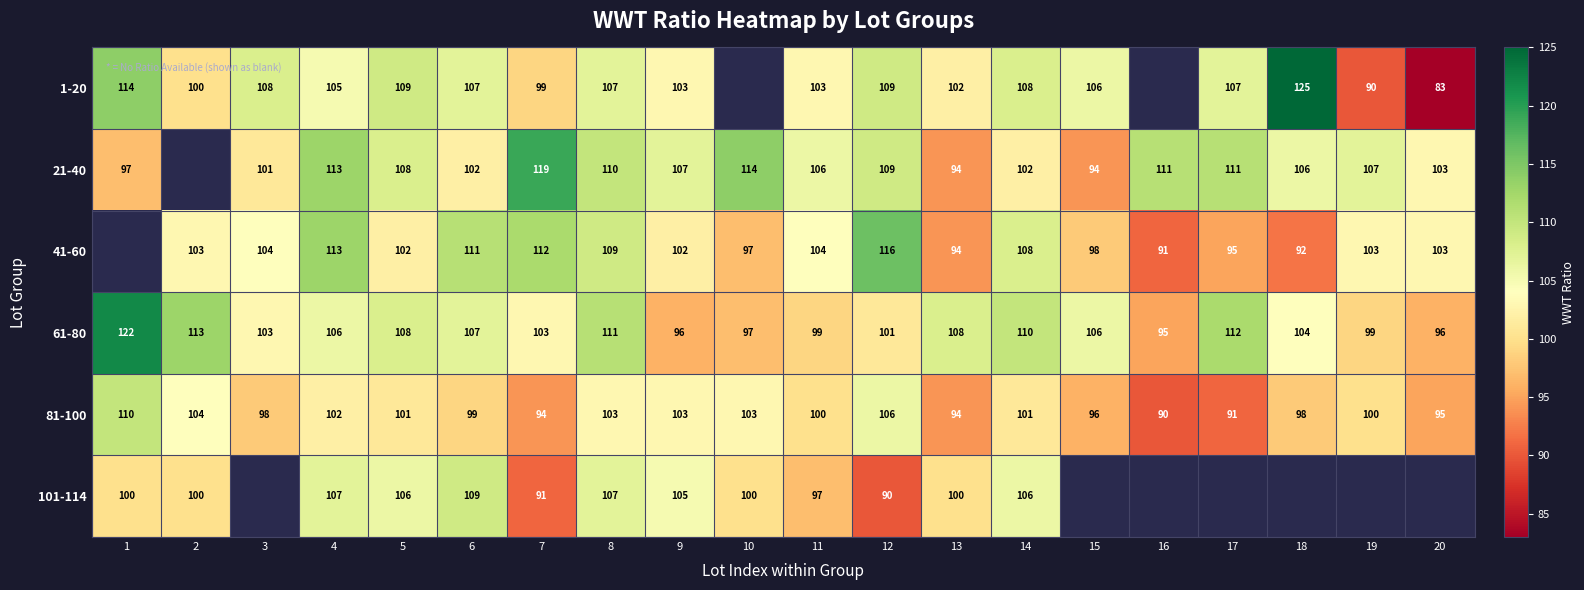

The 41-60 series shows 52.3 at 4. True or false?

False